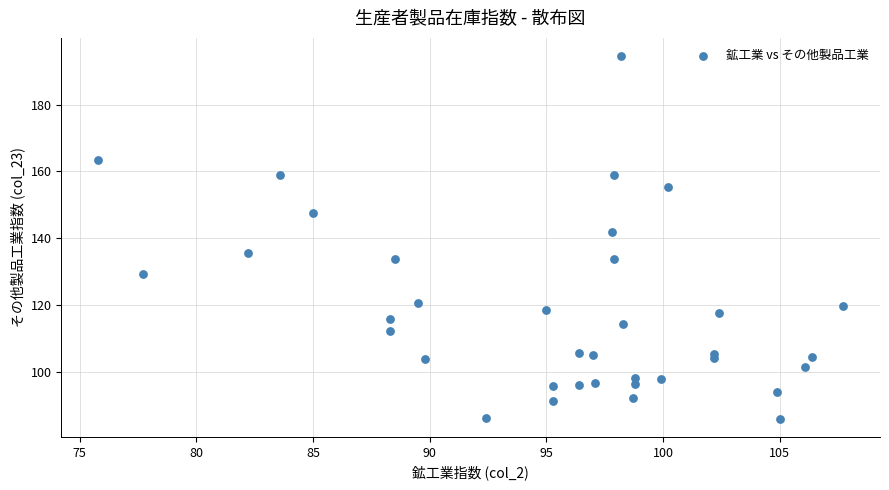

What Y value in the scatter plot is closest to 140?

141.9